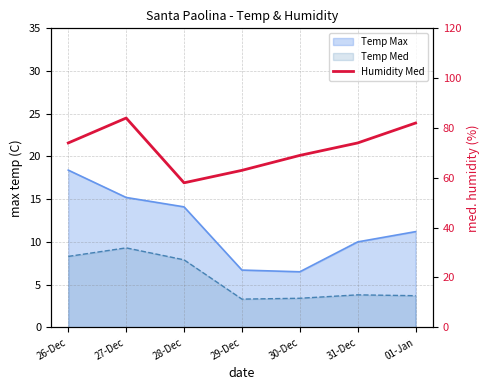

Which has a higher value, 30-Dec or 26-Dec?

26-Dec